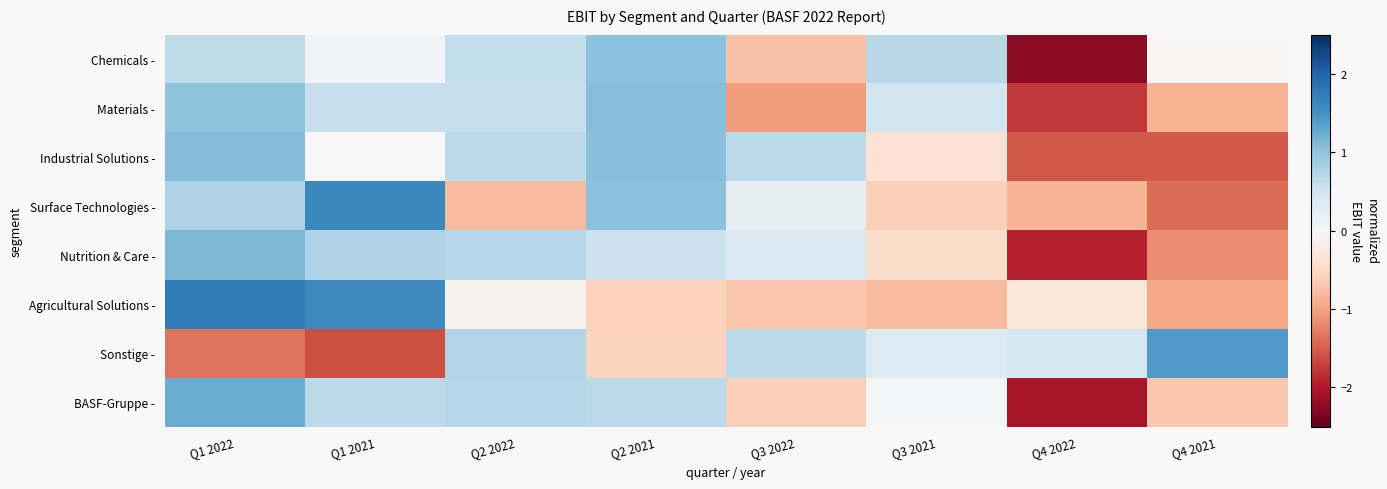

Reading left to right, what are all the values shown in this chart?

Chemicals -: Q1 2022=0.6	Q1 2021=0.1	Q2 2022=0.6	Q2 2021=1.0	Q3 2022=-0.7	Q3 2021=0.7	Q4 2022=-2.3	Q4 2021=-0.0
Materials -: Q1 2022=1.0	Q1 2021=0.6	Q2 2022=0.6	Q2 2021=1.1	Q3 2022=-1.0	Q3 2021=0.5	Q4 2022=-1.8	Q4 2021=-0.9
Industrial Solutions -: Q1 2022=1.1	Q1 2021=0.0	Q2 2022=0.7	Q2 2021=1.0	Q3 2022=0.6	Q3 2021=-0.4	Q4 2022=-1.5	Q4 2021=-1.5
Surface Technologies -: Q1 2022=0.8	Q1 2021=1.6	Q2 2022=-0.8	Q2 2021=1.0	Q3 2022=0.2	Q3 2021=-0.6	Q4 2022=-0.8	Q4 2021=-1.4
Nutrition & Care -: Q1 2022=1.1	Q1 2021=0.8	Q2 2022=0.7	Q2 2021=0.5	Q3 2022=0.4	Q3 2021=-0.4	Q4 2022=-1.9	Q4 2021=-1.2
Agricultural Solutions -: Q1 2022=1.8	Q1 2021=1.6	Q2 2022=-0.1	Q2 2021=-0.6	Q3 2022=-0.7	Q3 2021=-0.8	Q4 2022=-0.3	Q4 2021=-1.0
Sonstige -: Q1 2022=-1.4	Q1 2021=-1.6	Q2 2022=0.7	Q2 2021=-0.6	Q3 2022=0.6	Q3 2021=0.3	Q4 2022=0.4	Q4 2021=1.4
BASF-Gruppe -: Q1 2022=1.2	Q1 2021=0.7	Q2 2022=0.7	Q2 2021=0.7	Q3 2022=-0.6	Q3 2021=0.1	Q4 2022=-2.1	Q4 2021=-0.7